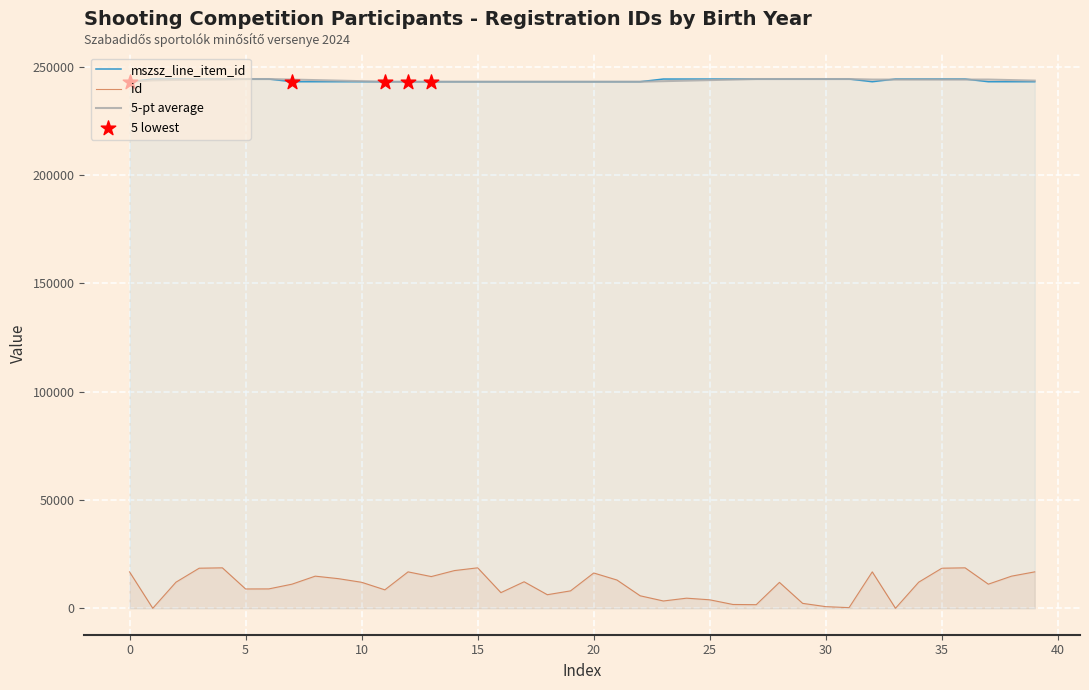

What are all the series names shown in the legend?

mszsz_line_item_id, id